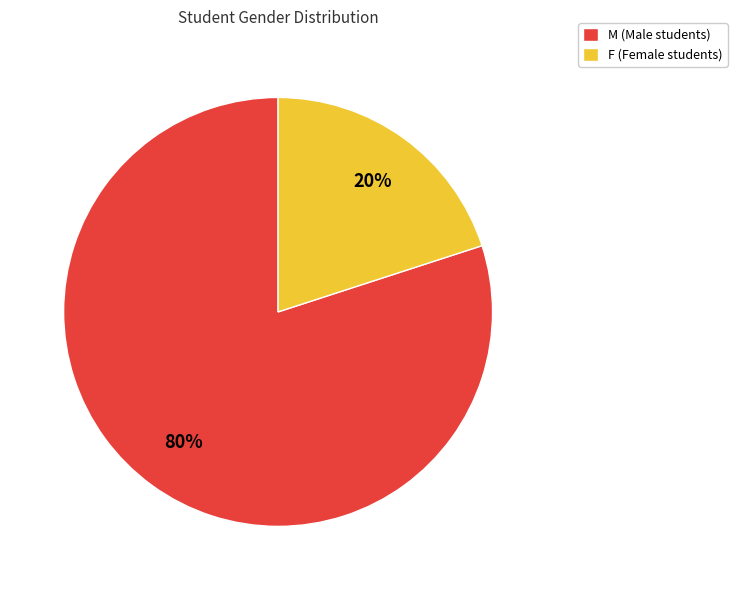

Between F and M, which is larger?

M